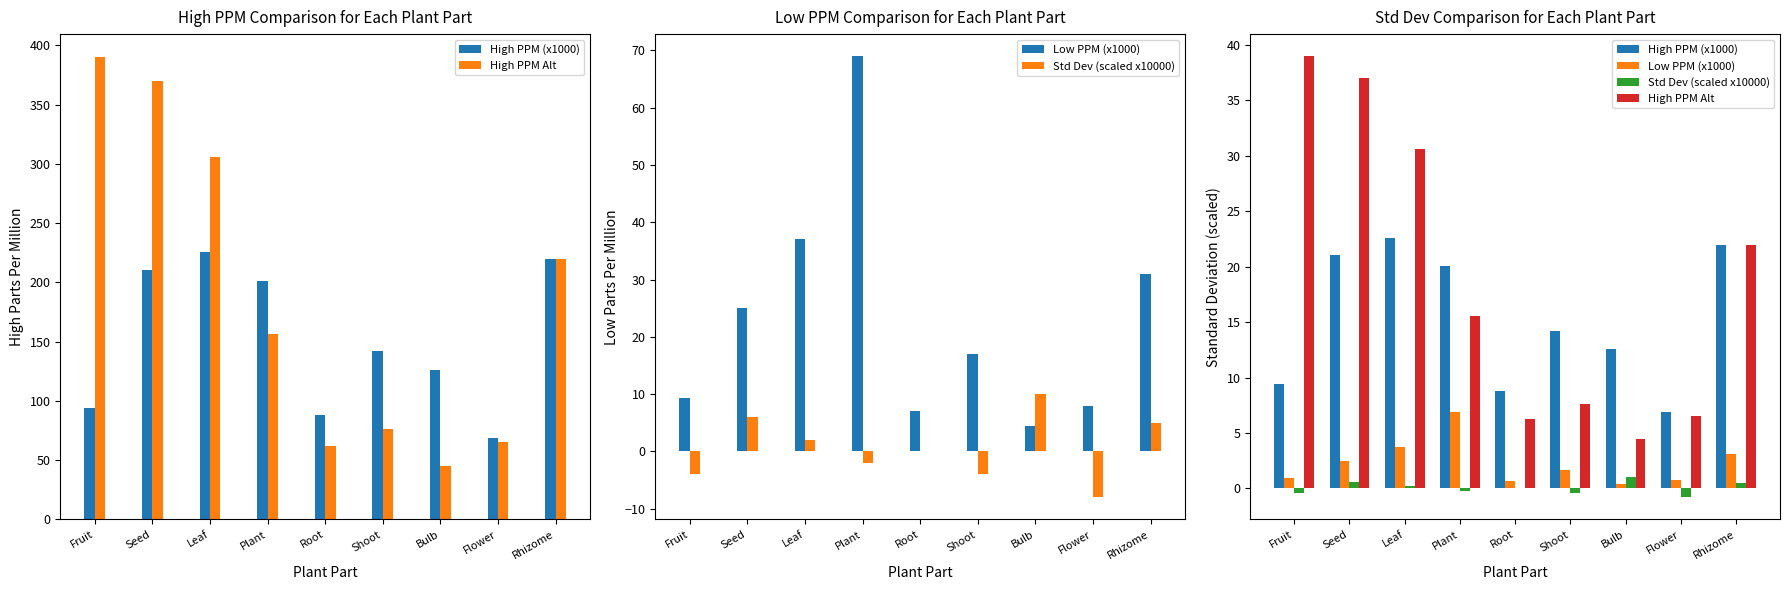

What value does the Low PPM (x1000) series have at Seed?

2.5